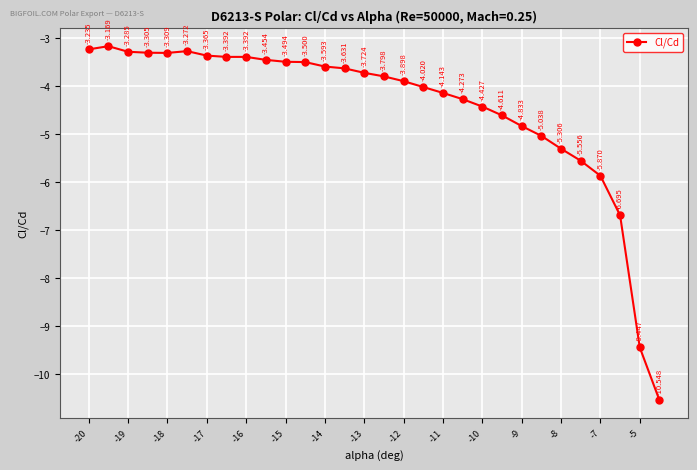

What is the sum of all values?

-133.6